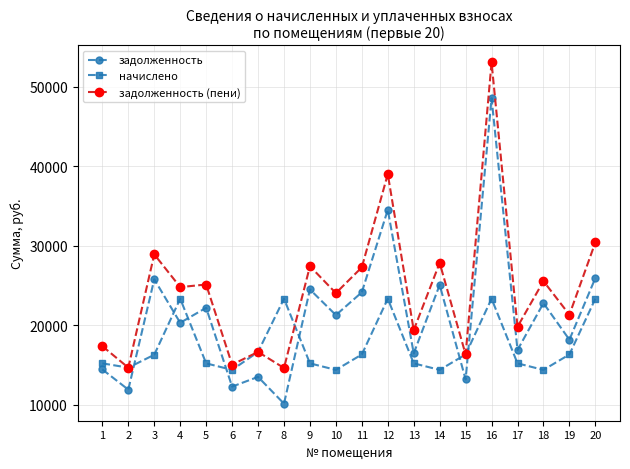

Which series has the largest total across all categories?

задолженность (пени)